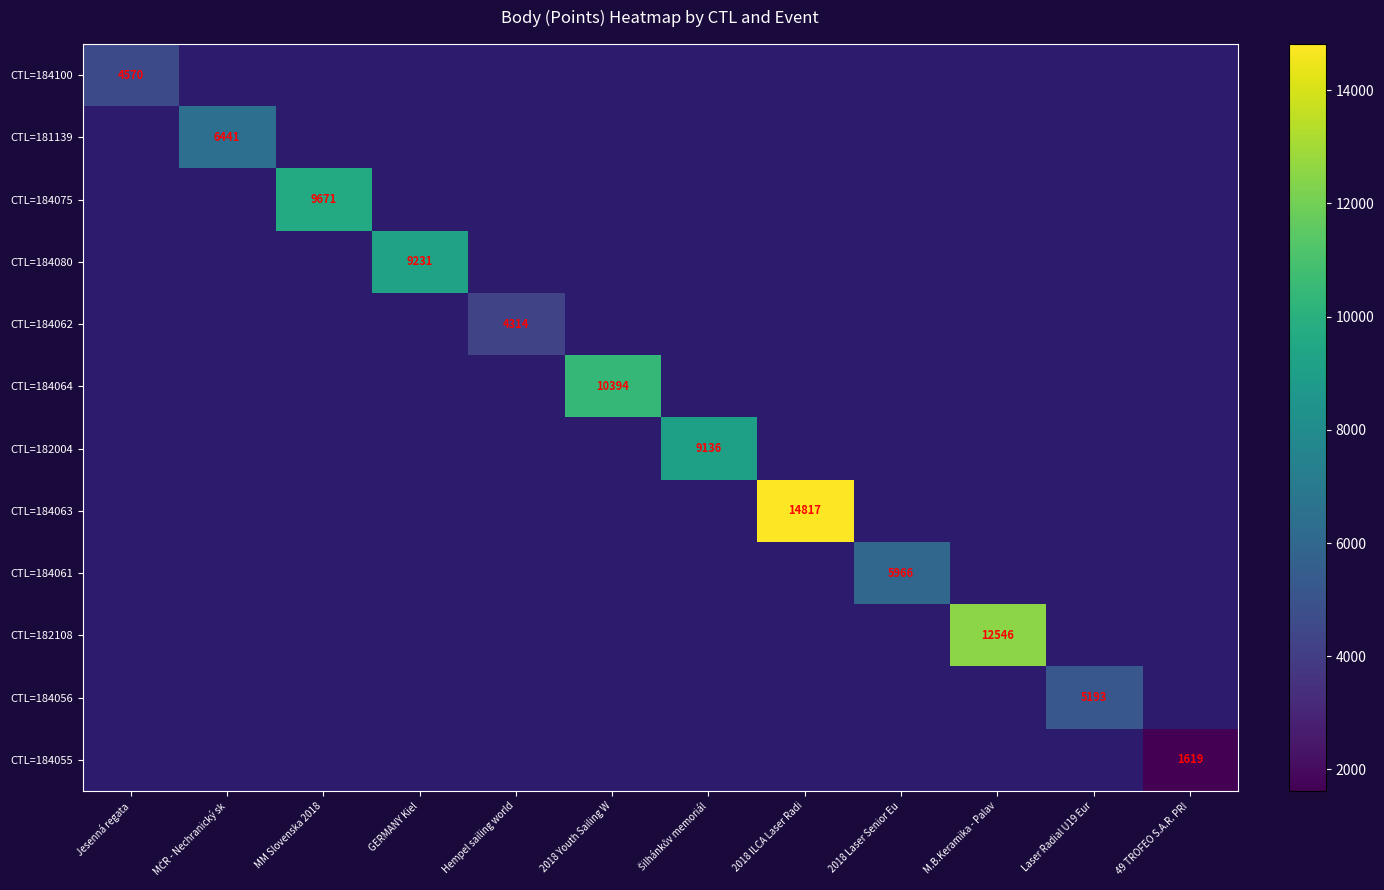

What is the maximum value shown in the chart?

14817.0